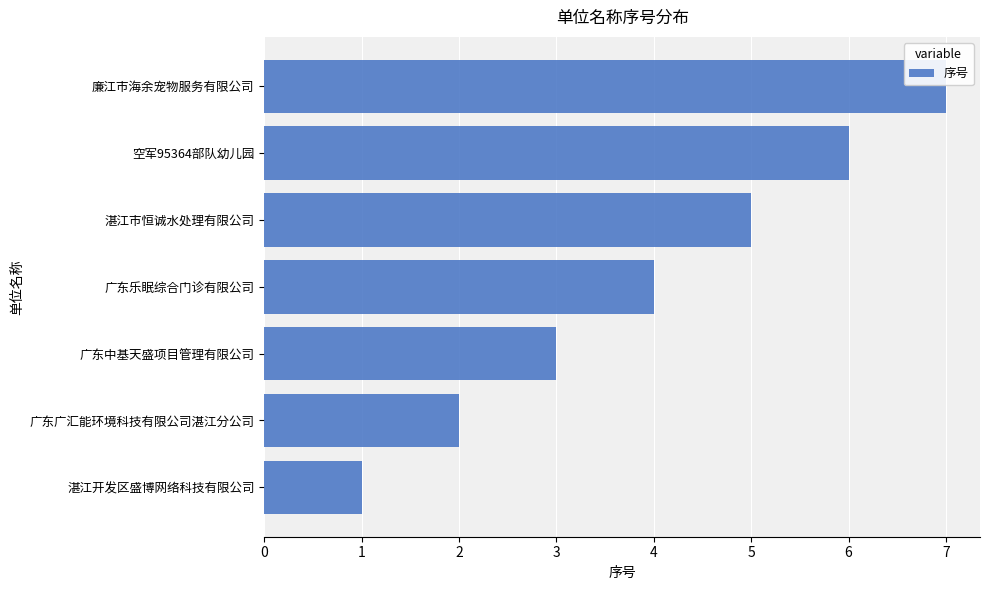

Between 湛江市恒诚水处理有限公司 and 广东广汇能环境科技有限公司湛江分公司, which is larger?

湛江市恒诚水处理有限公司